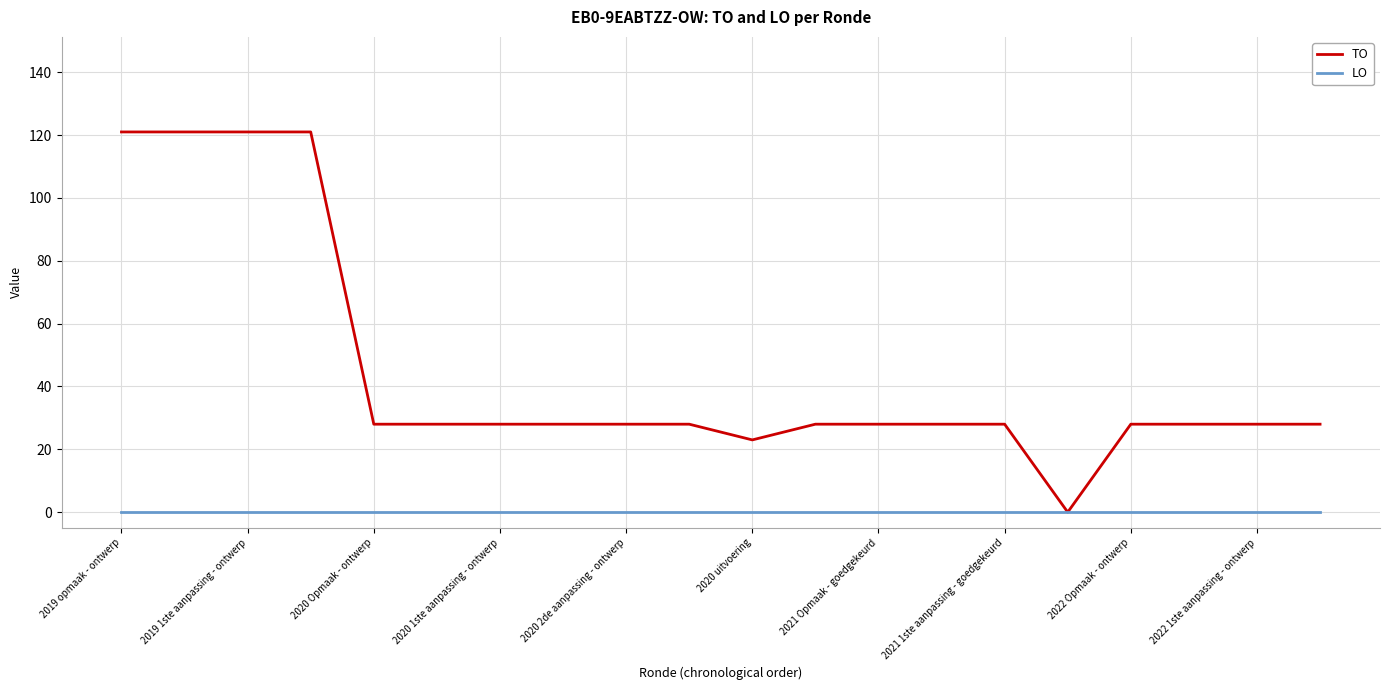

Which series has the largest total across all categories?

TO